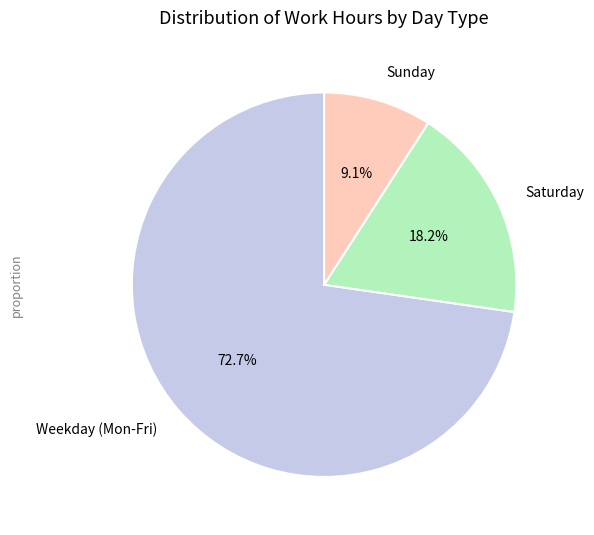

Between Sunday and Weekday (Mon-Fri), which is larger?

Weekday (Mon-Fri)